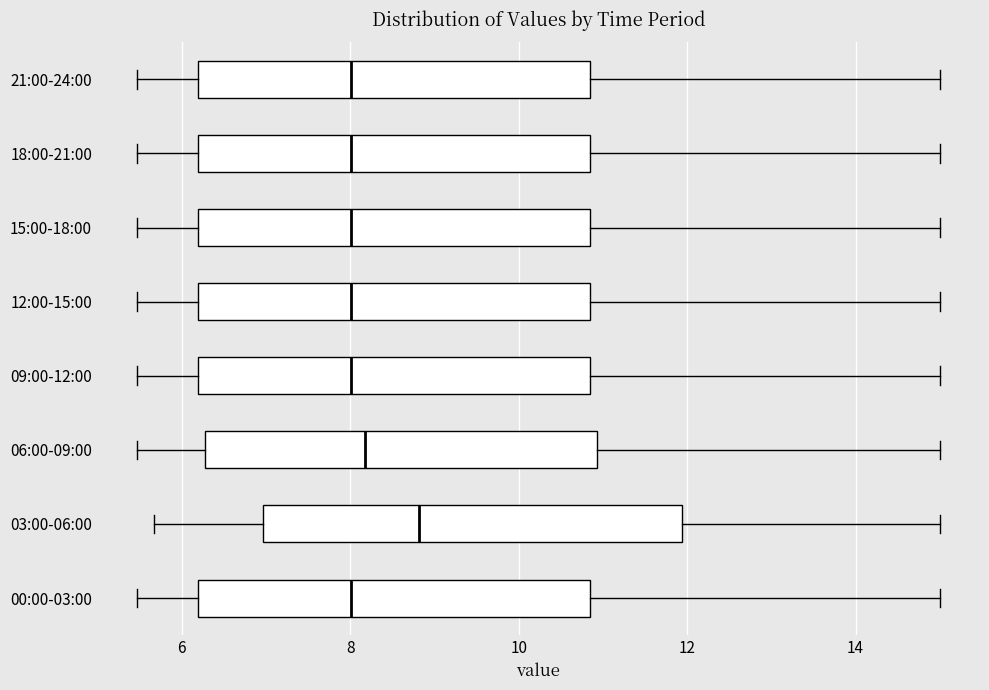

Reading bottom to top, transcribe this box plot: for each box, give where its median line is, the range the box spans, and where its two whiskers end, as read against the x-axis. The values are not printed on the chart, so give them approximately, as read against the axis.

00:00-03:00: median 8.0, box 6.2 to 10.8, whiskers 5.4 to 15.0
03:00-06:00: median 8.8, box 7.0 to 12.0, whiskers 5.6 to 15.0
06:00-09:00: median 8.2, box 6.2 to 11.0, whiskers 5.4 to 15.0
09:00-12:00: median 8.0, box 6.2 to 10.8, whiskers 5.4 to 15.0
12:00-15:00: median 8.0, box 6.2 to 10.8, whiskers 5.4 to 15.0
15:00-18:00: median 8.0, box 6.2 to 10.8, whiskers 5.4 to 15.0
18:00-21:00: median 8.0, box 6.2 to 10.8, whiskers 5.4 to 15.0
21:00-24:00: median 8.0, box 6.2 to 10.8, whiskers 5.4 to 15.0